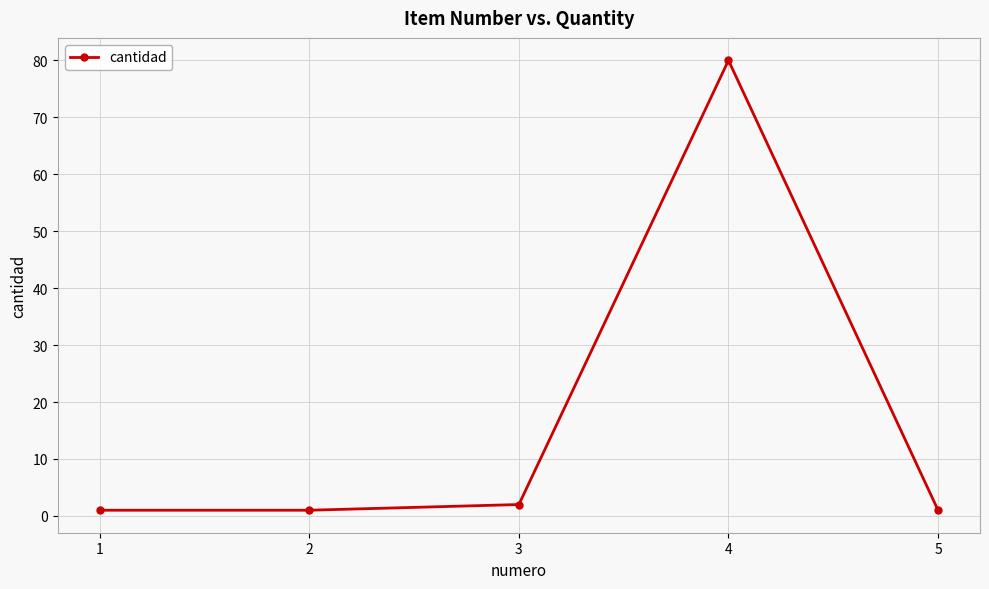

Where is the data nearest to the value 40?

3